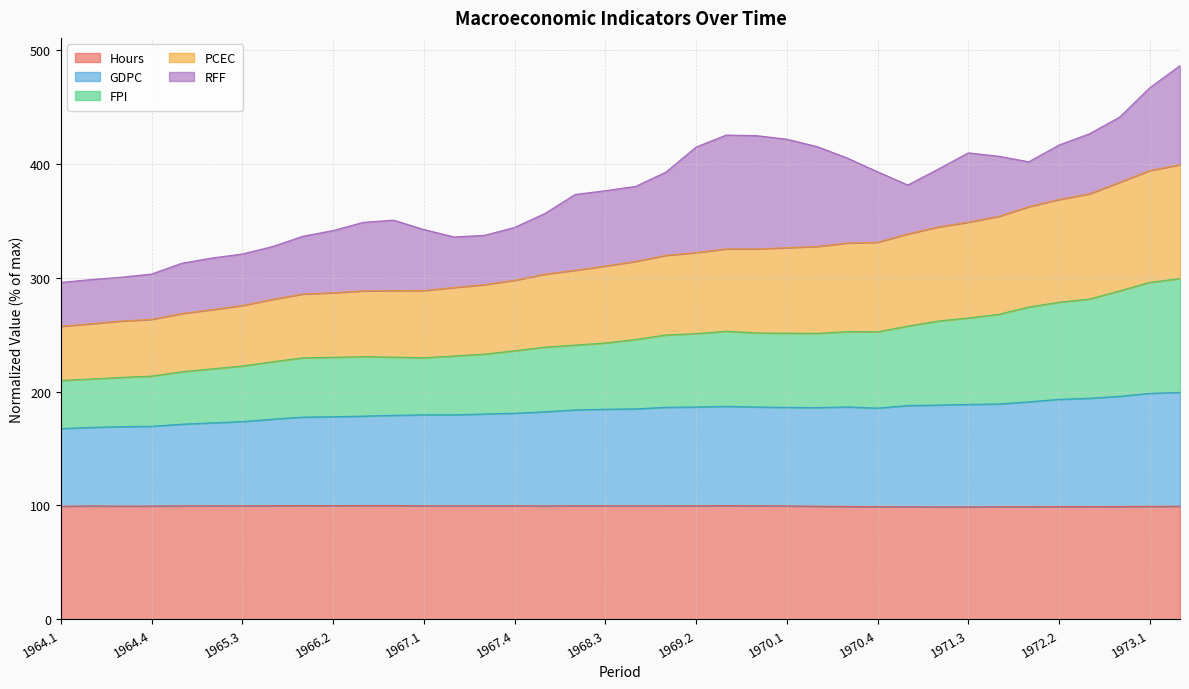

What is the total value across all series at 1971.3?

409.8